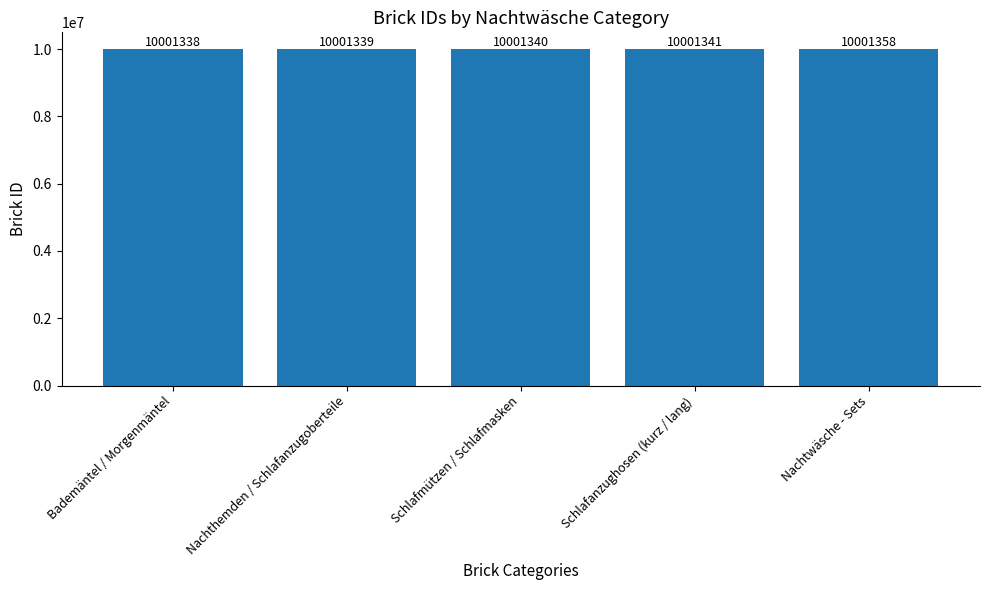

What is the change in value from Bademäntel / Morgenmäntel to Nachthemden / Schlafanzugoberteile?

+1